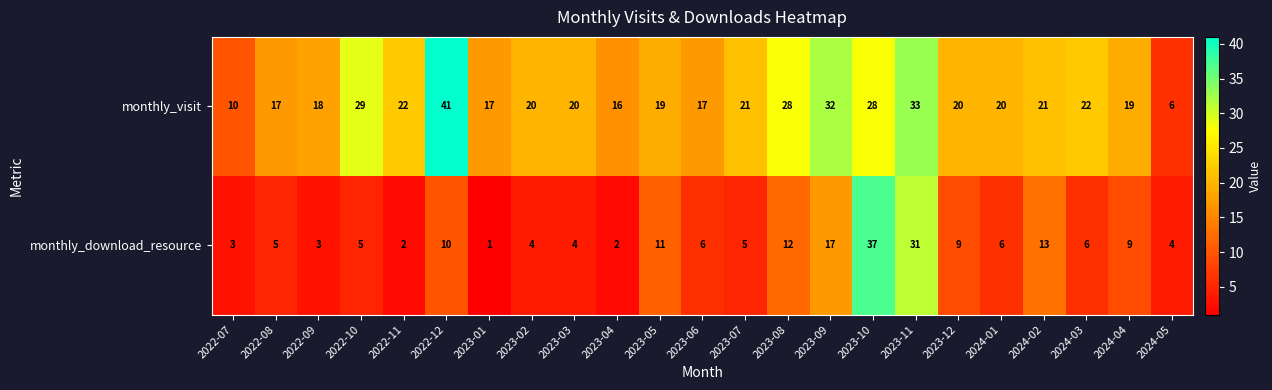

At which label is monthly_download_resource closest to 19?

2023-09